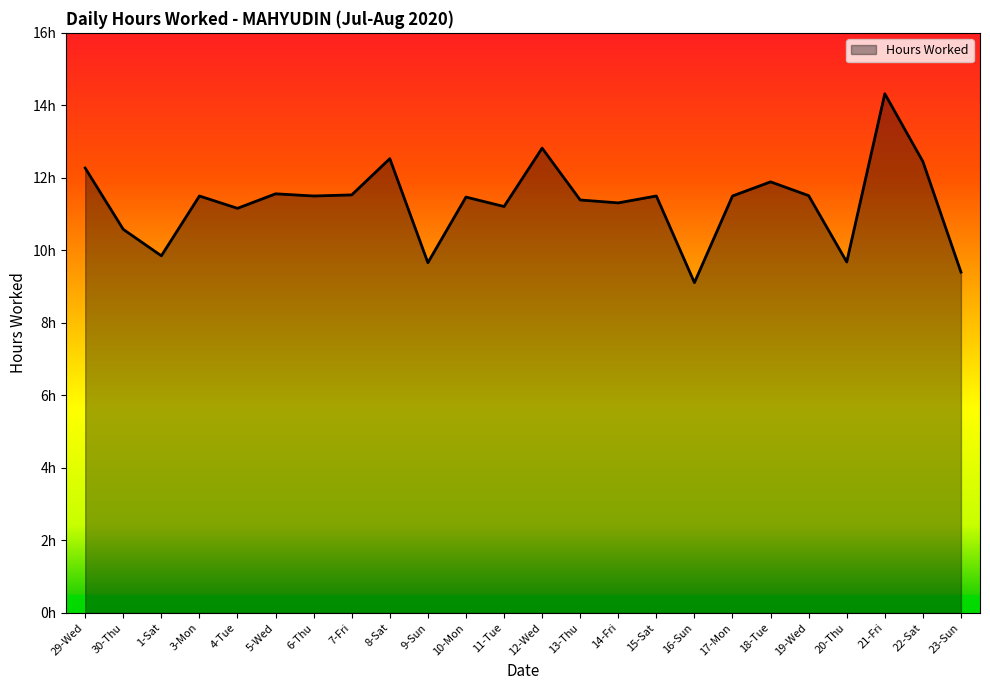

What is the sum of the values at 23-Sun and 21-Fri?

23.7